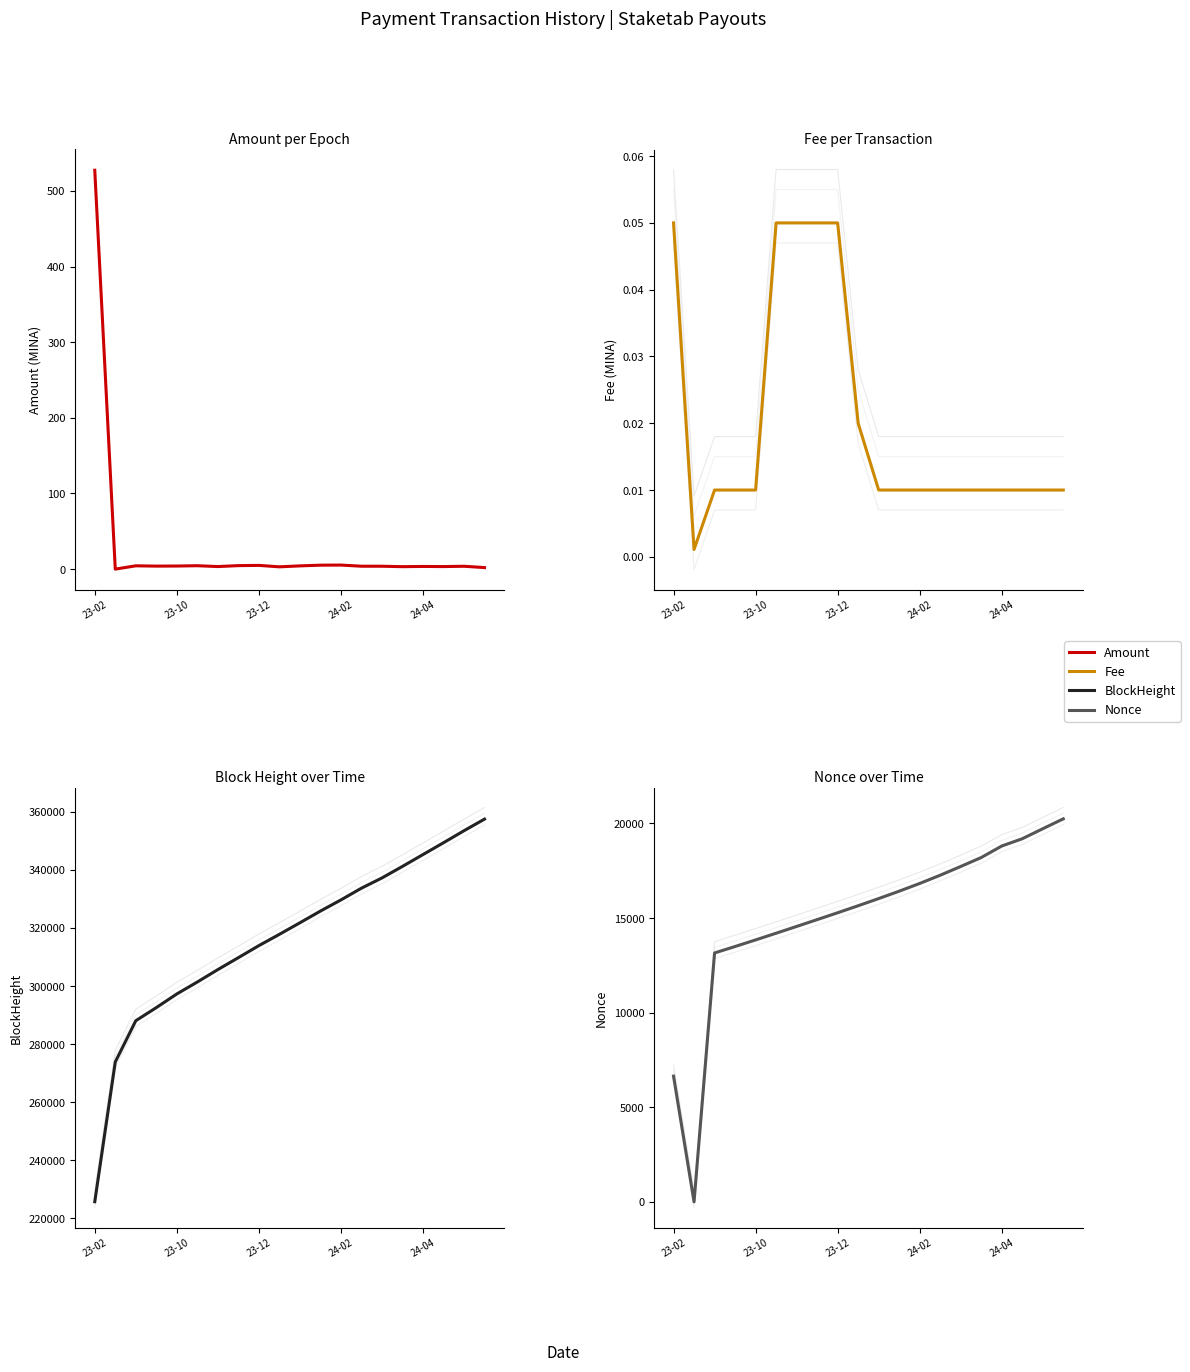

Reading left to right, extract all data points from this chart.

Amount: 527.3	0.0	4.4	4.0	4.1	4.5	3.4	4.6	4.9	3.0	4.3	5.2	5.3	3.8	3.8	3.2	3.5	3.4	3.8	2.0
Fee: 0.1	0.0	0.0	0.0	0.0	0.1	0.1	0.1	0.1	0.0	0.0	0.0	0.0	0.0	0.0	0.0	0.0	0.0	0.0	0.0
BlockHeight: 225717.0	273839.0	288047.0	292563.0	297268.0	301385.0	305657.0	309765.0	313910.0	317796.0	321777.0	325807.0	329651.0	333694.0	337220.0	341196.0	345274.0	349342.0	353483.0	357483.0
Nonce: 6643.0	0.0	13153.0	13495.0	13843.0	14197.0	14555.0	14916.0	15279.0	15649.0	16029.0	16419.0	16827.0	17263.0	17725.0	18198.0	18806.0	19191.0	19720.0	20242.0